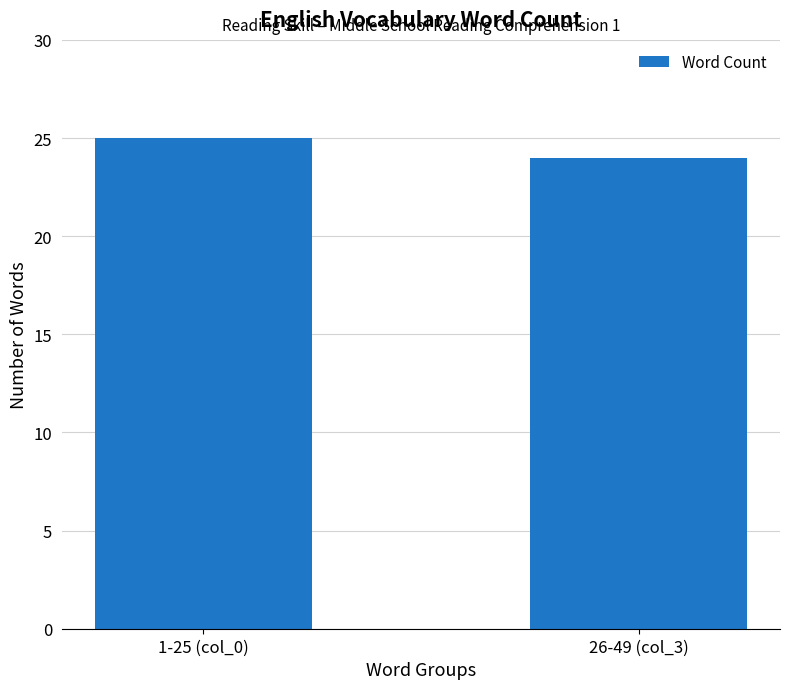

At which label is the value closest to 24?

26-49 (col_3)